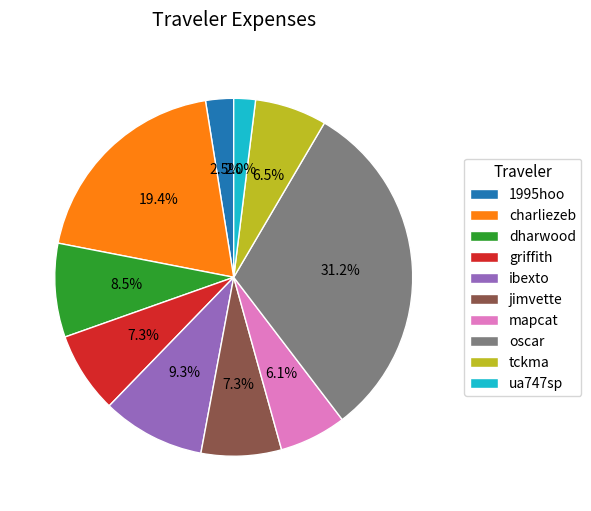

Does tckma account for over 50% of the chart?

No